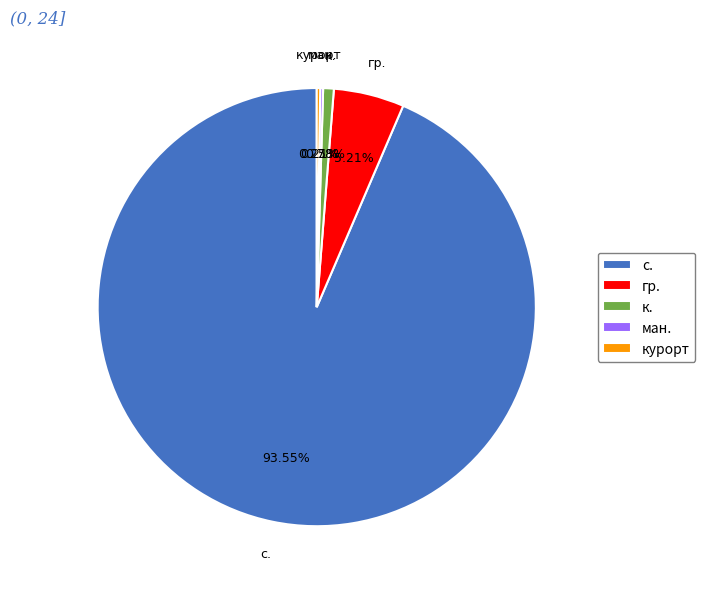

To the nearest percent, what is the difference between the largest and smallest slice percentages?

93%